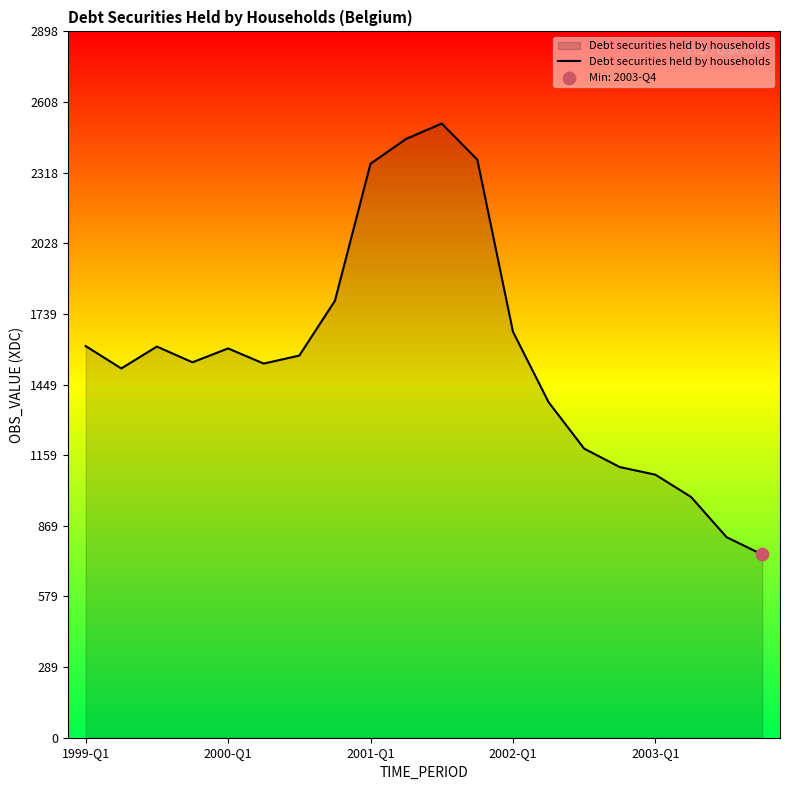

What is the difference between the maximum and minimum values?

1768.5